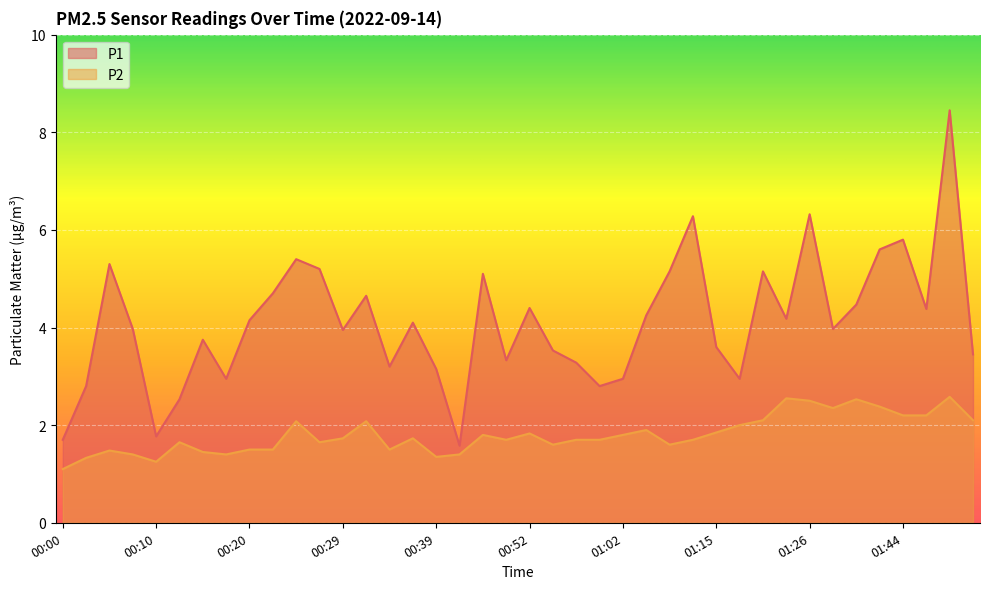

Reading left to right, extract all data points from this chart.

P1: 00:00=1.7	00:03=2.8	00:05=5.3	00:07=4.0	00:10=1.8	00:12=2.5	00:15=3.8	00:17=3.0	00:20=4.2	00:22=4.7	00:24=5.4	00:27=5.2	00:29=4.0	00:32=4.7	00:34=3.2	00:37=4.1	00:39=3.1	00:42=1.6	00:46=5.1	00:49=3.3	00:52=4.4	00:54=3.5	00:57=3.3	00:59=2.8	01:02=3.0	01:04=4.2	01:07=5.2	01:12=6.3	01:15=3.6	01:18=3.0	01:20=5.2	01:23=4.2	01:26=6.3	01:36=4.0	01:39=4.5	01:42=5.6	01:44=5.8	01:47=4.4	01:50=8.4	01:52=3.5
P2: 00:00=1.1	00:03=1.3	00:05=1.5	00:07=1.4	00:10=1.2	00:12=1.6	00:15=1.4	00:17=1.4	00:20=1.5	00:22=1.5	00:24=2.1	00:27=1.6	00:29=1.7	00:32=2.1	00:34=1.5	00:37=1.7	00:39=1.4	00:42=1.4	00:46=1.8	00:49=1.7	00:52=1.8	00:54=1.6	00:57=1.7	00:59=1.7	01:02=1.8	01:04=1.9	01:07=1.6	01:12=1.7	01:15=1.9	01:18=2.0	01:20=2.1	01:23=2.5	01:26=2.5	01:36=2.4	01:39=2.5	01:42=2.4	01:44=2.2	01:47=2.2	01:50=2.6	01:52=2.1